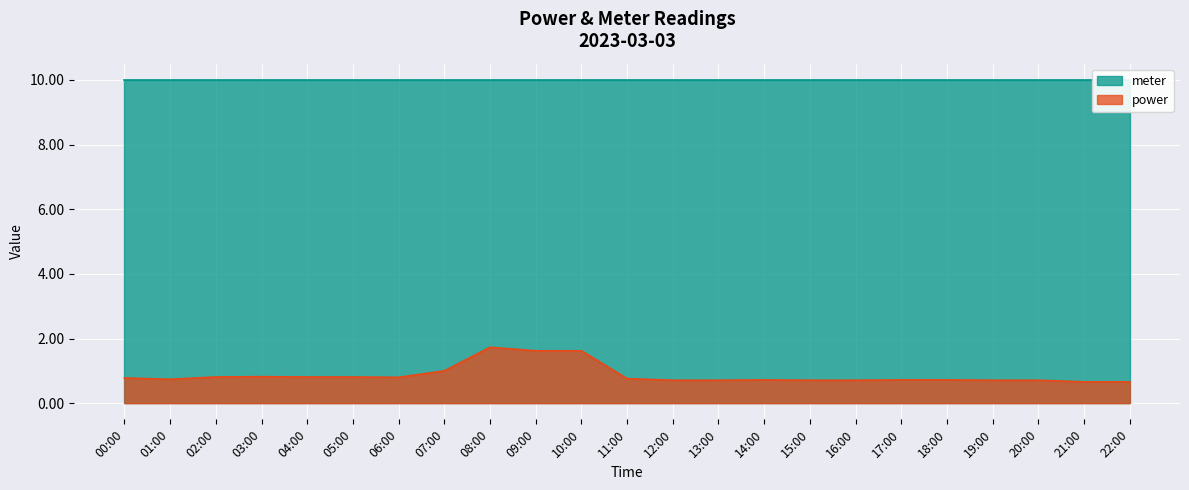

The chart shows a value of 0.4 at 05:00. True or false?

False